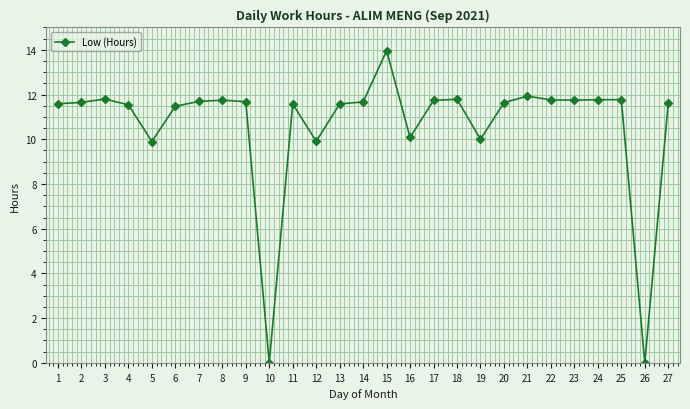

At which category does the chart reach its peak across all series?

15